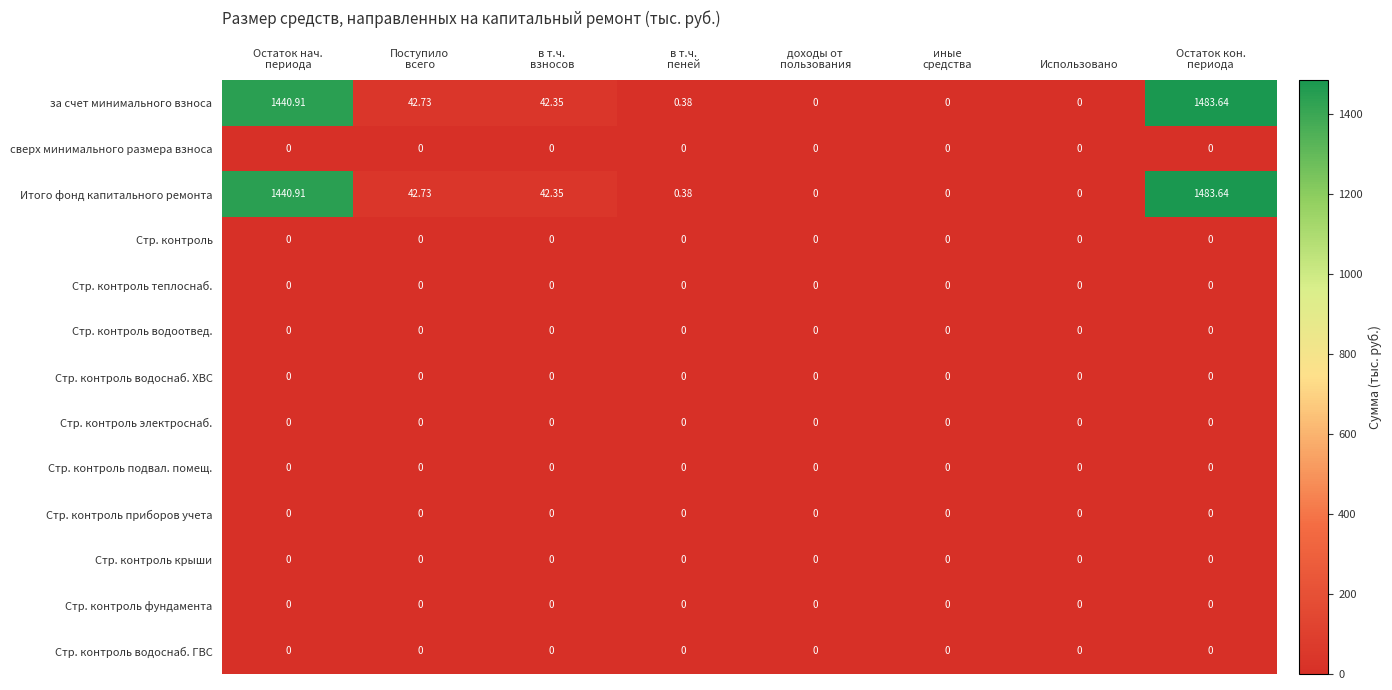

What is the spread (max minus min) of values at Поступило
всего?

42.7